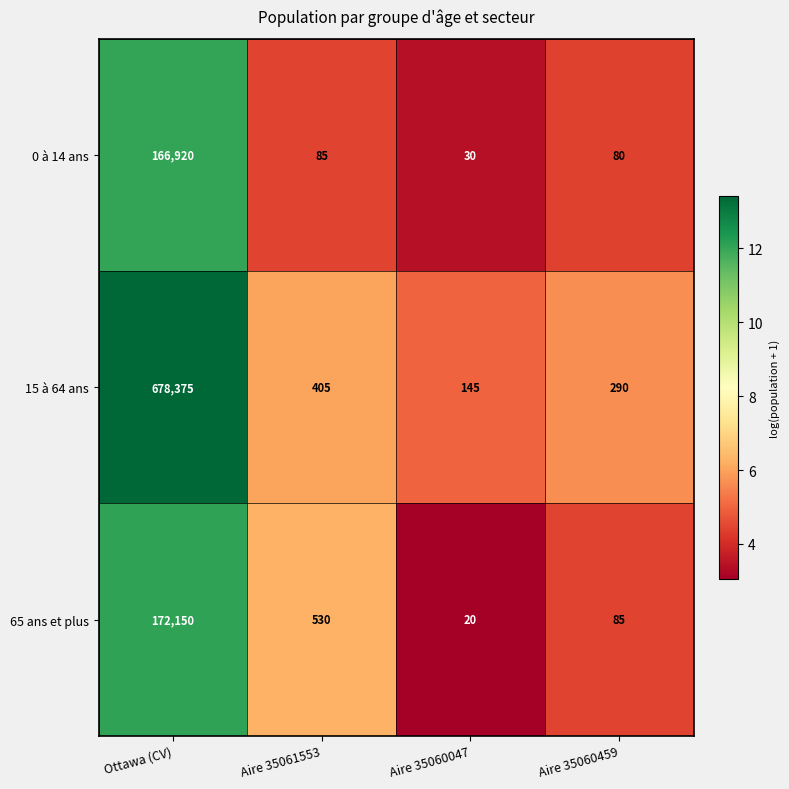

Rank the categories by 65 ans et plus value from lowest to highest.

Aire 35060047, Aire 35060459, Aire 35061553, Ottawa (CV)